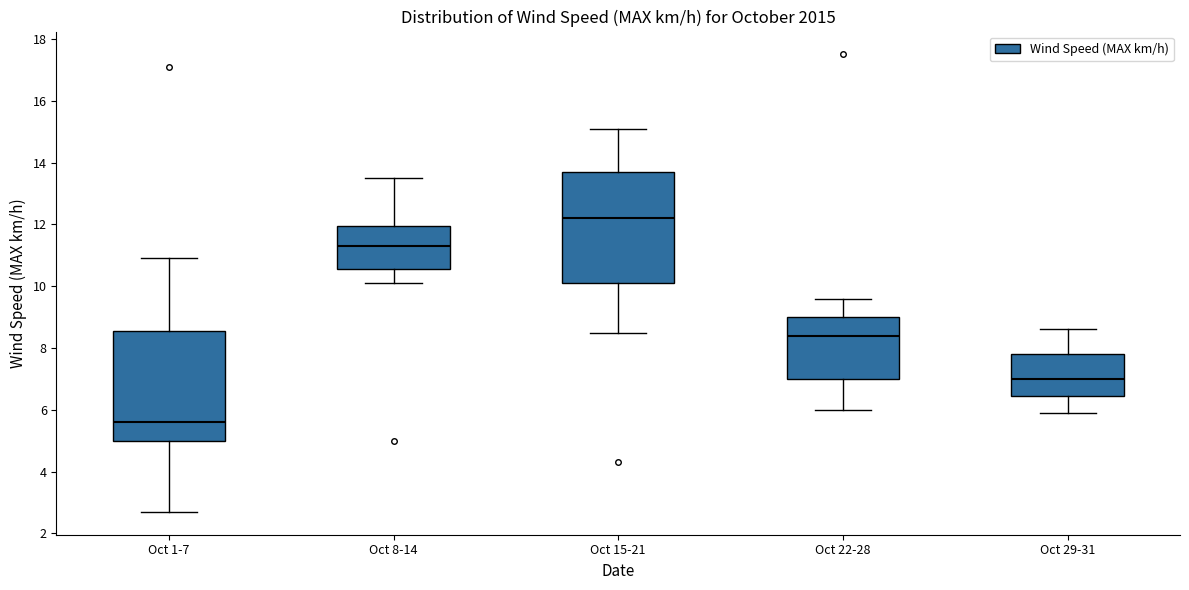

Where does the upper whisker of the box for Oct 8-14 end on the y-axis? The values are not printed on the chart, so give them approximately, as read against the axis.

13.6